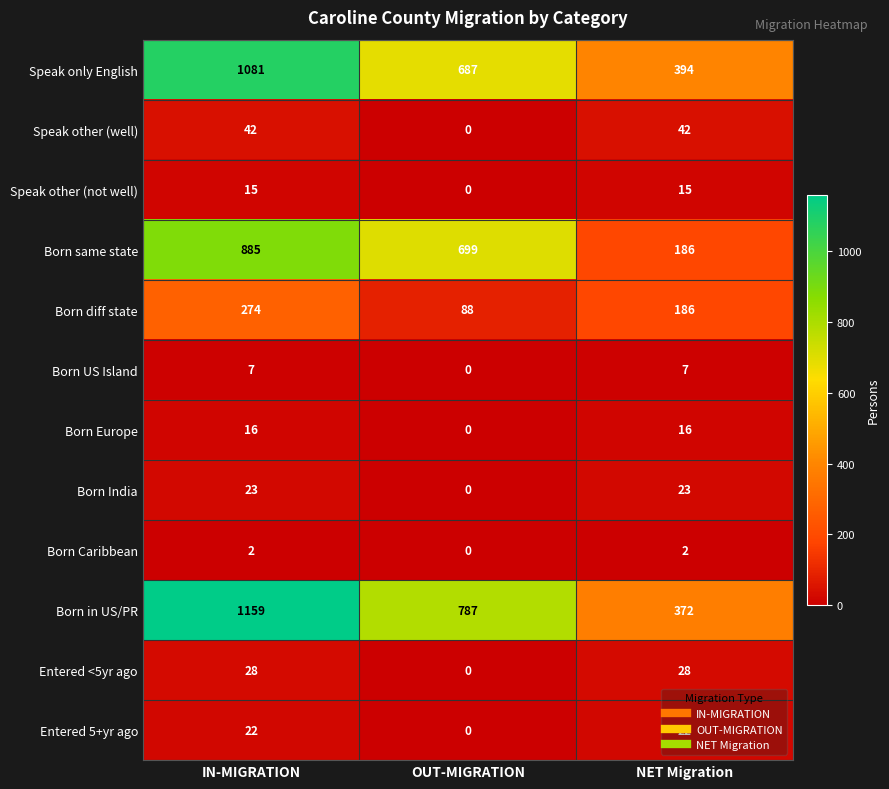

Which series has the largest total across all categories?

Born in US/PR